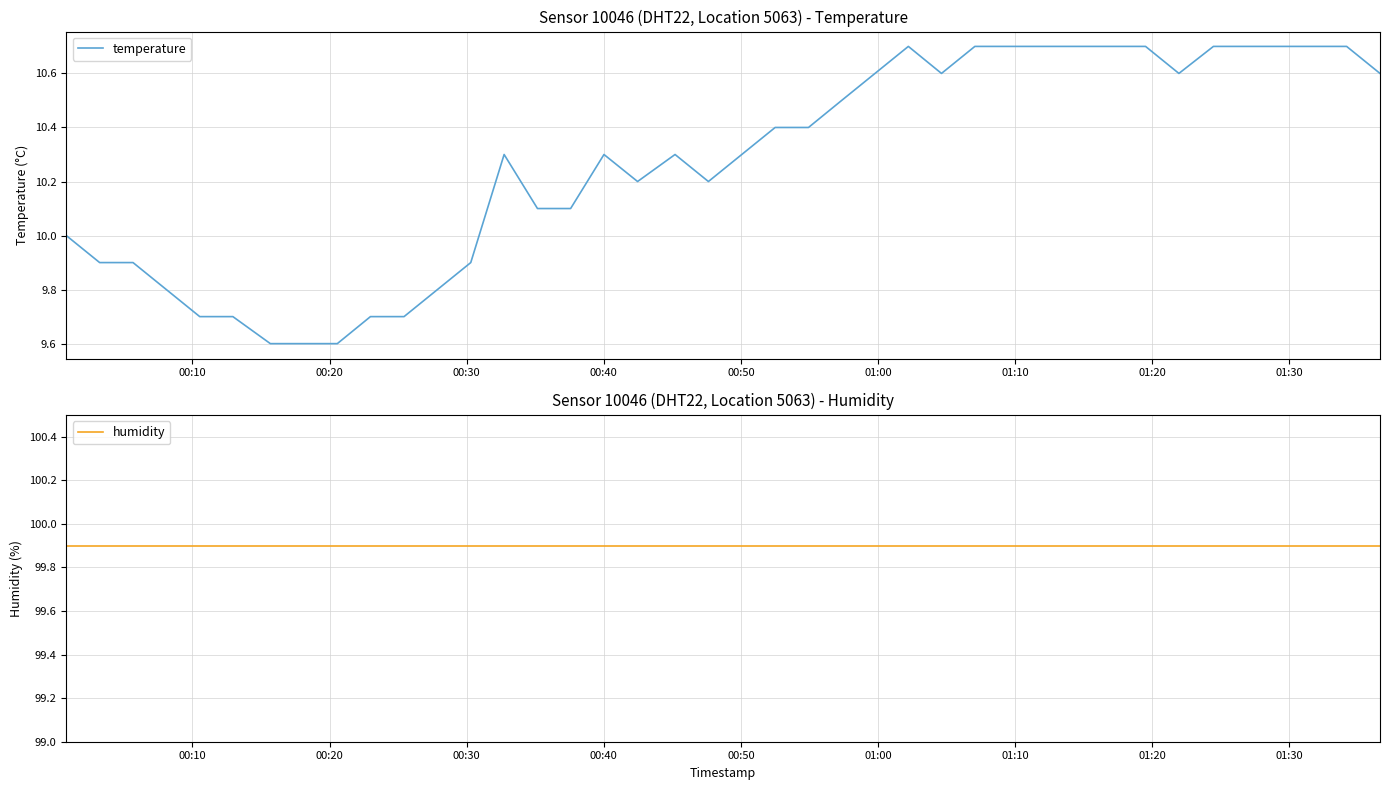

Which series has the largest range (max minus min)?

temperature